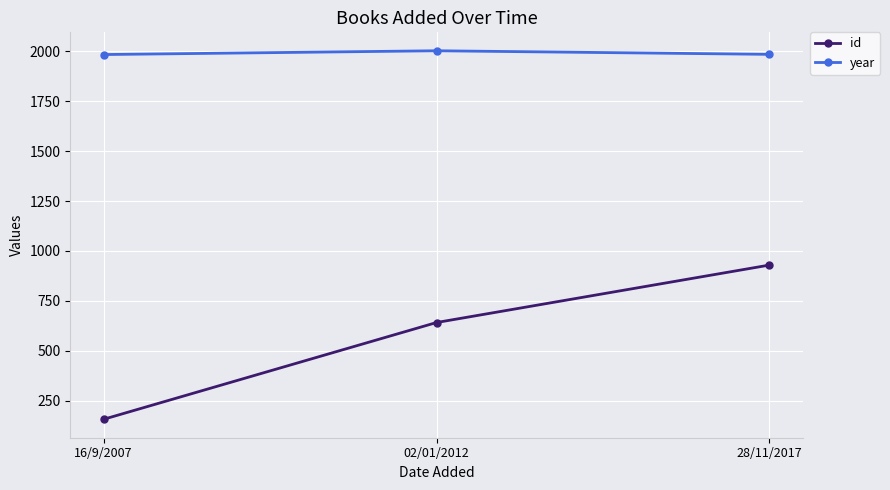

What is the difference between the second highest and minimum values in the year series?

1